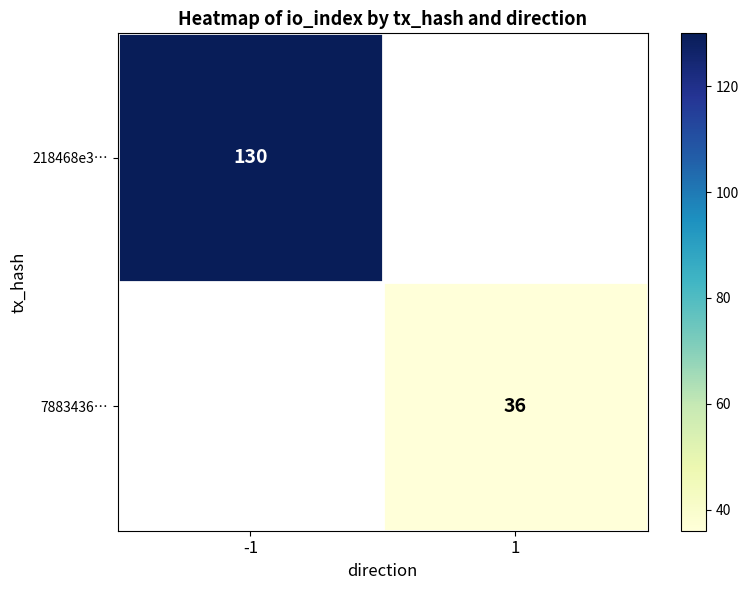

What is the smallest value displayed?

36.0